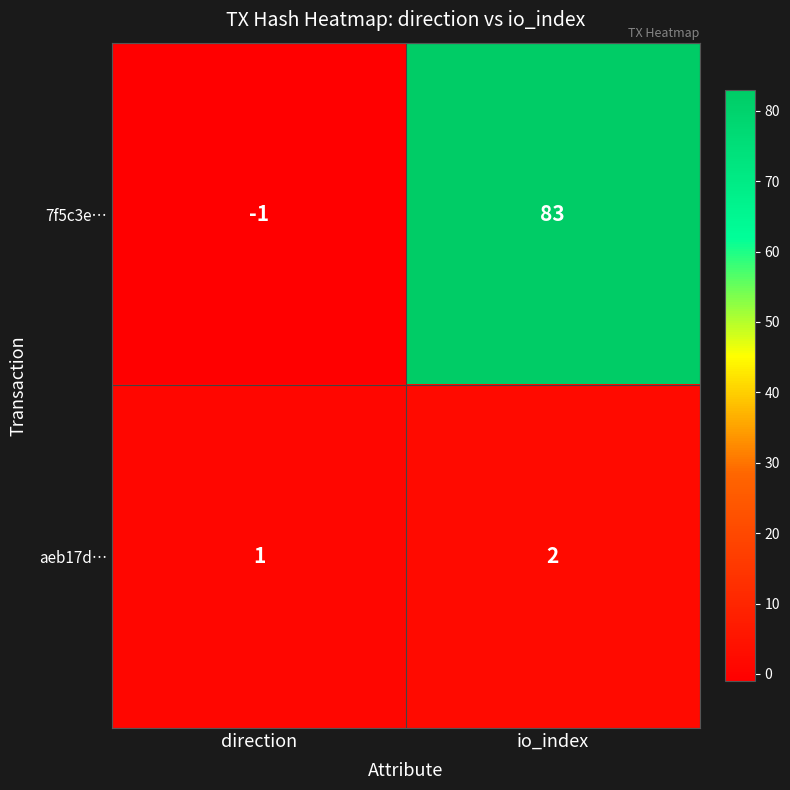

Between direction and io_index, which series saw the biggest shift?

7f5c3e…